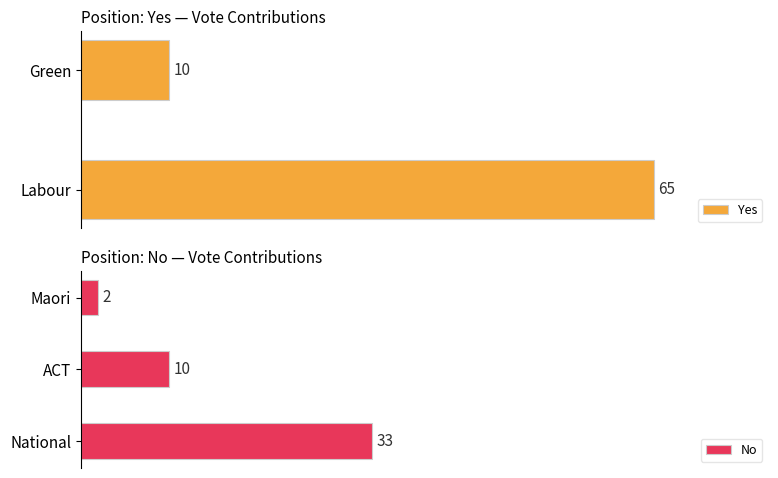

Rank the categories by No value from lowest to highest.

Maori, ACT, National